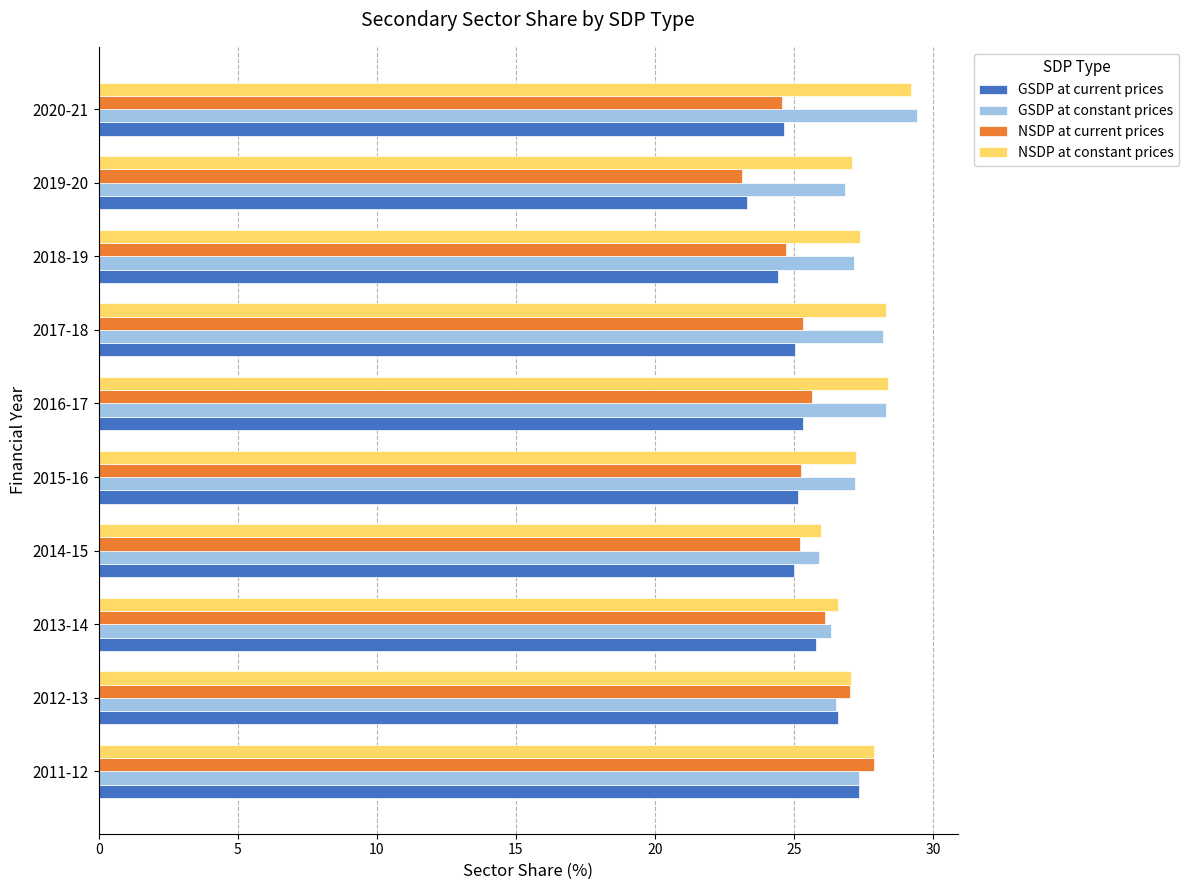

What is the difference between the maximum and minimum values in the NSDP at current prices series?

4.8